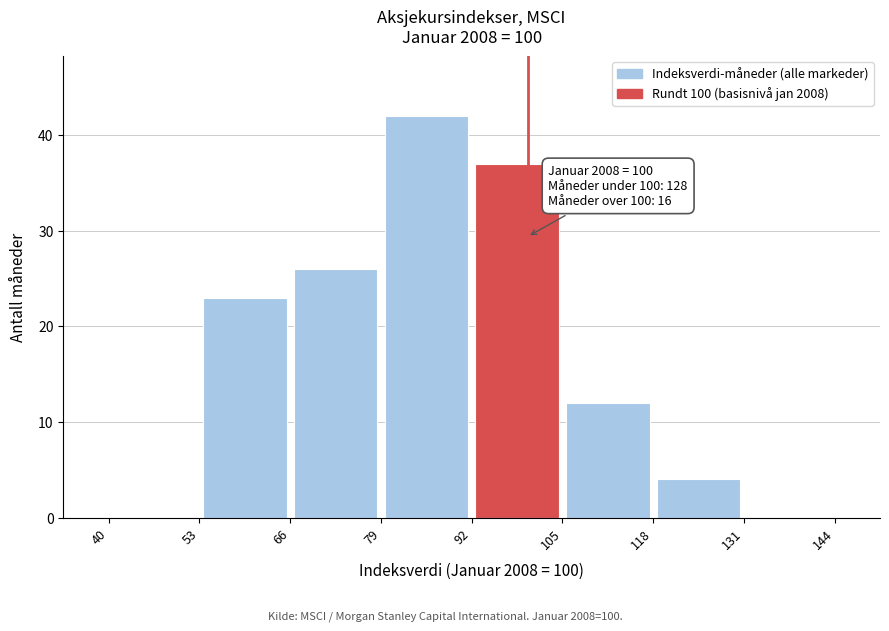

Which range on the x-axis has the tallest bar?

79 to 92